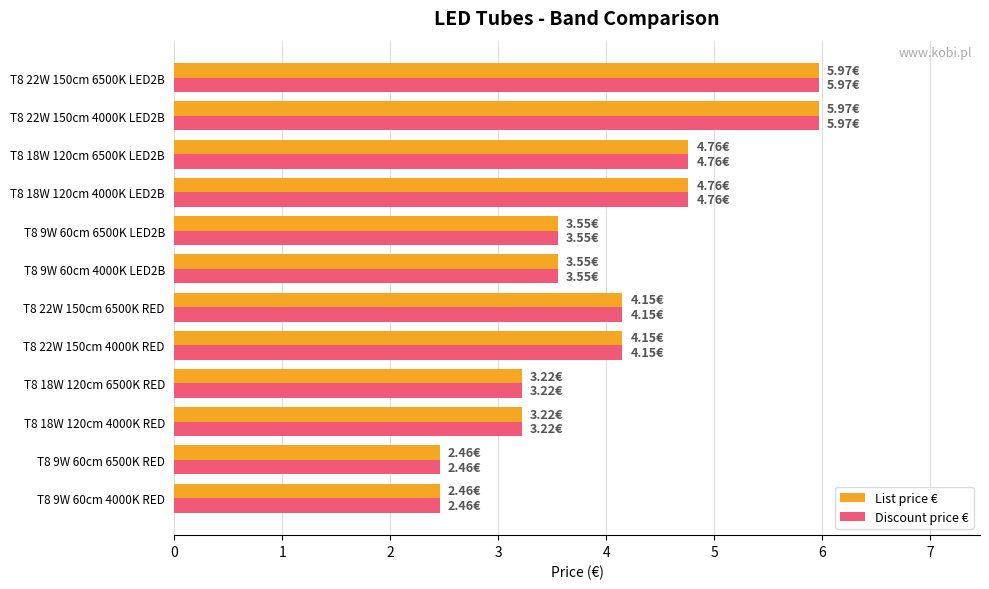

At how many categories does at least one series exceed 3?

10